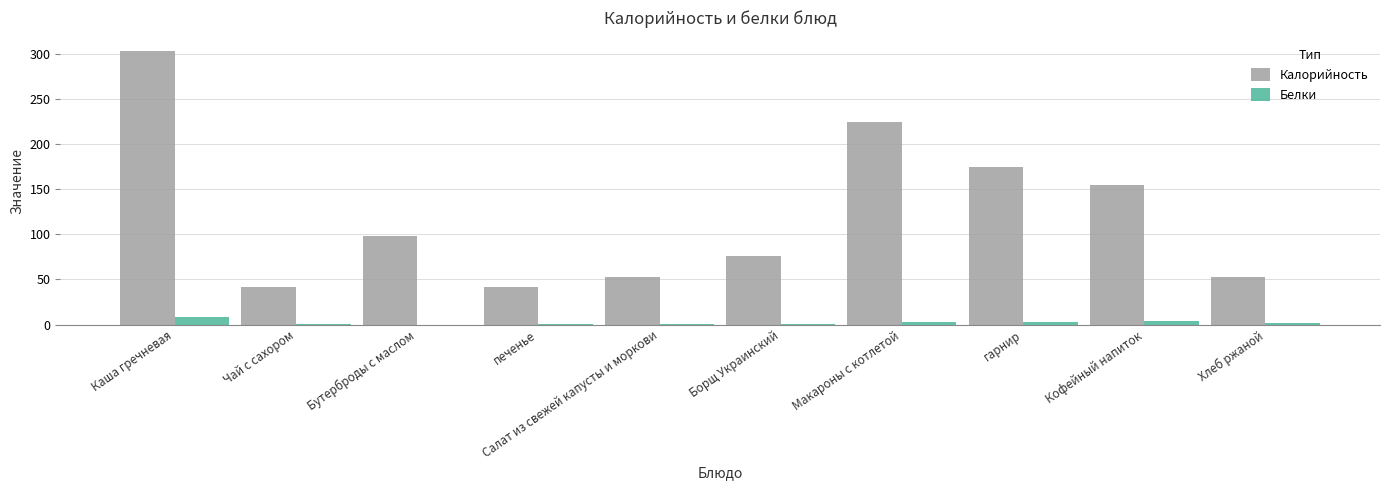

What is the highest value of the Белки series?

8.3